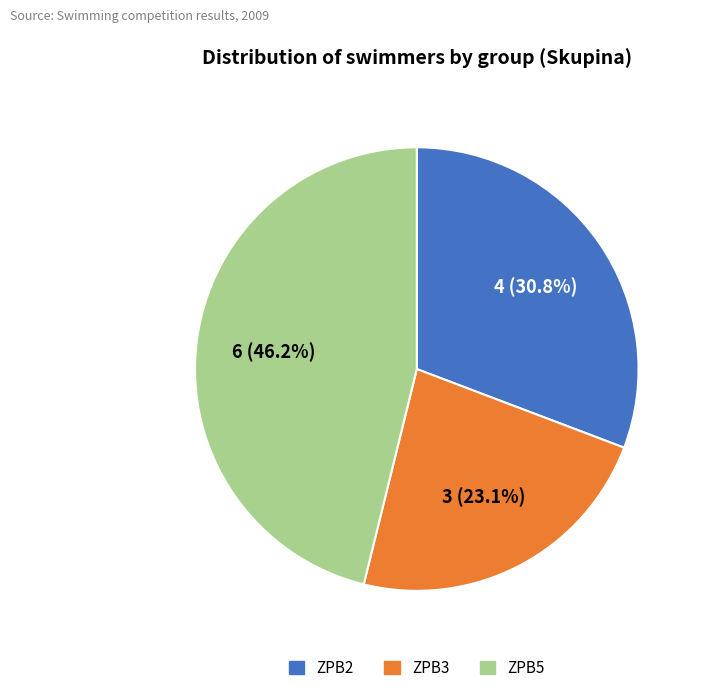

Which slice is the smallest?

ZPB3